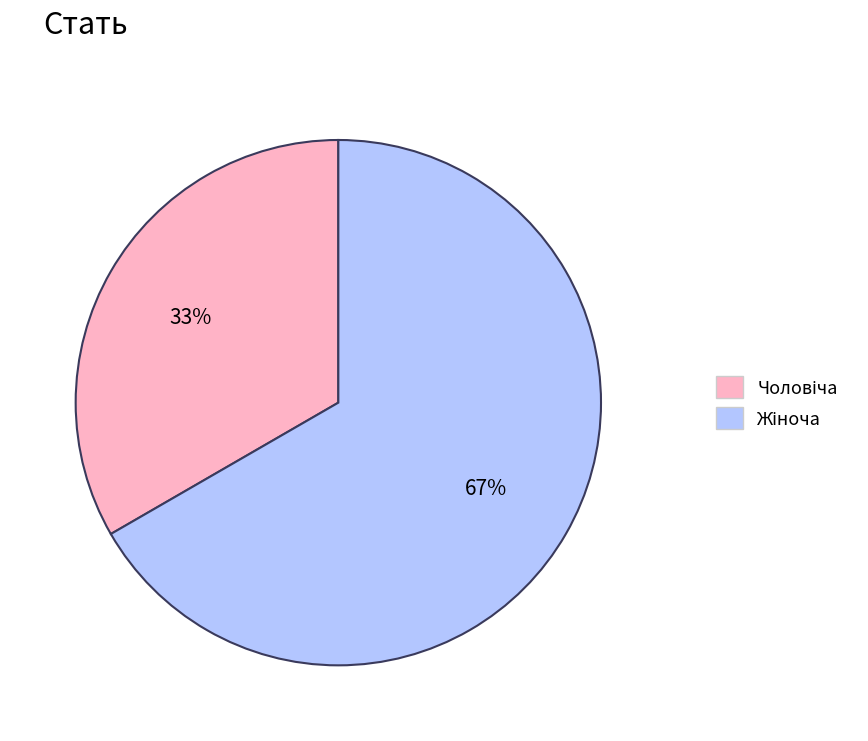

Is there any slice that represents more than half of the pie?

Yes